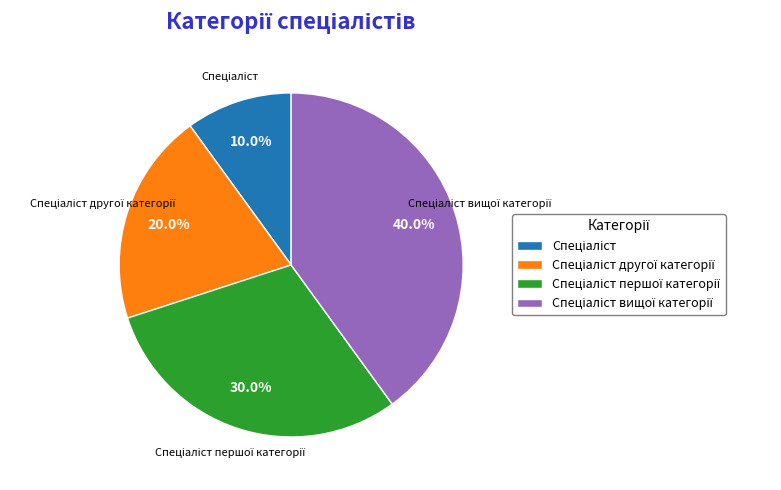

Is there a majority slice in this chart?

No